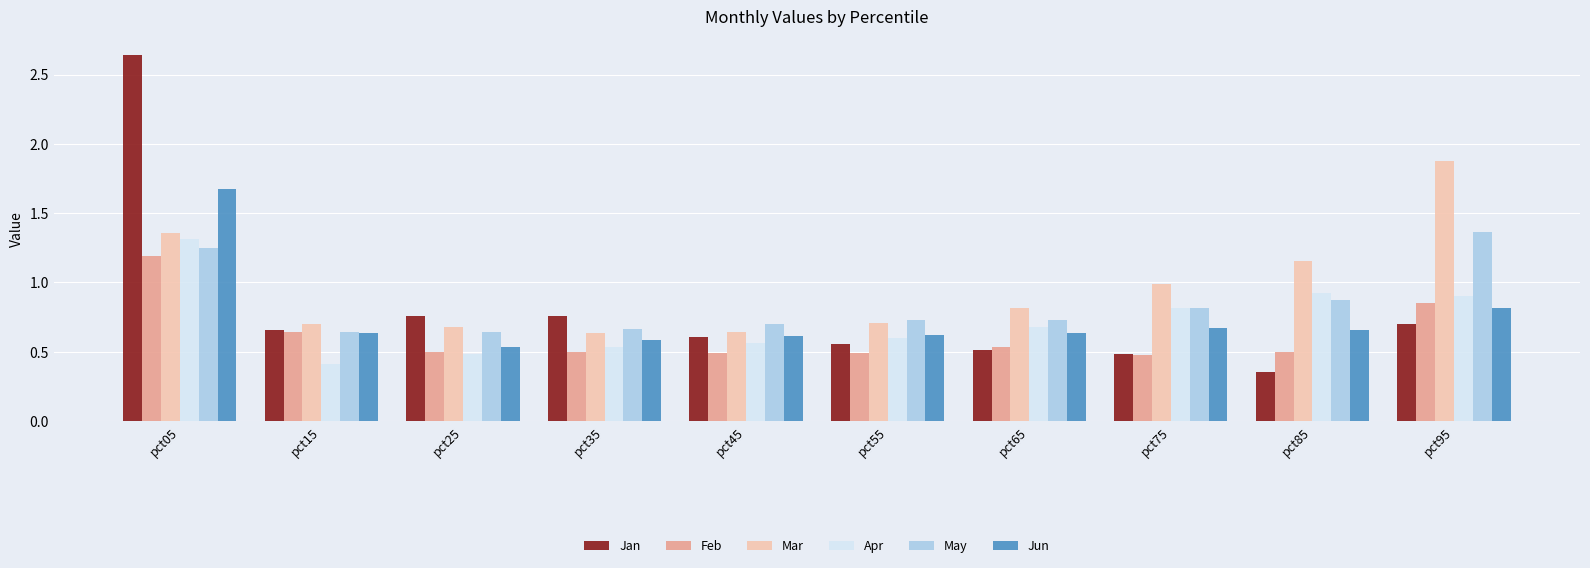

Which series has the largest total across all categories?

Mar